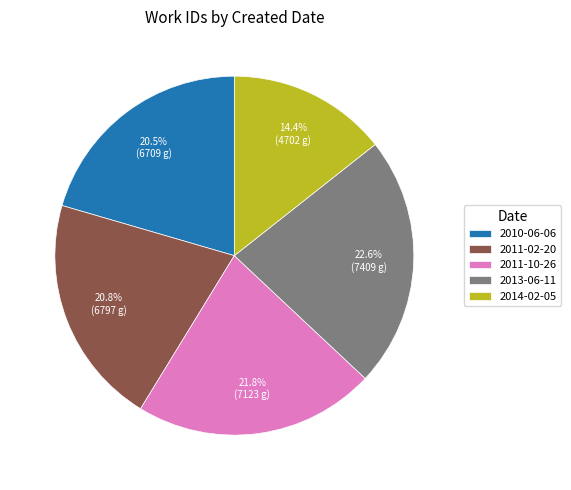

The 2010-06-06 slice represents 32% of the pie. True or false?

False